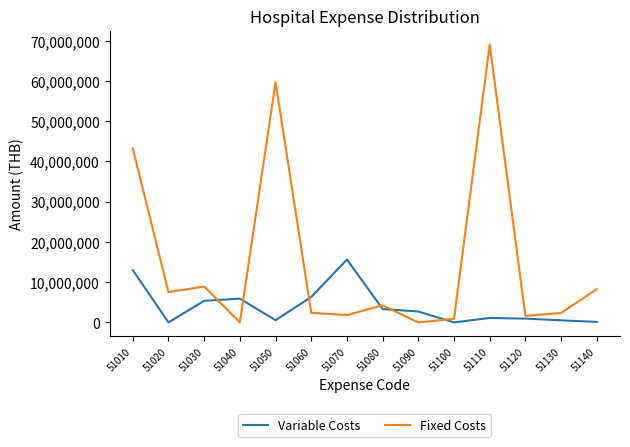

How many distinct data groups are displayed?

2